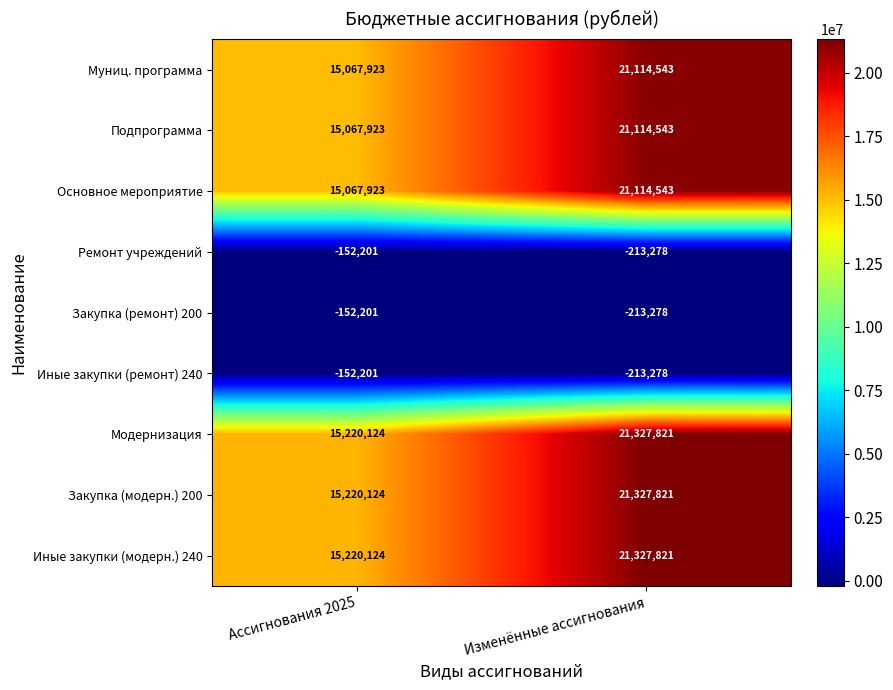

Rank the categories by Модернизация value from lowest to highest.

Ассигнования 2025, Изменённые ассигнования